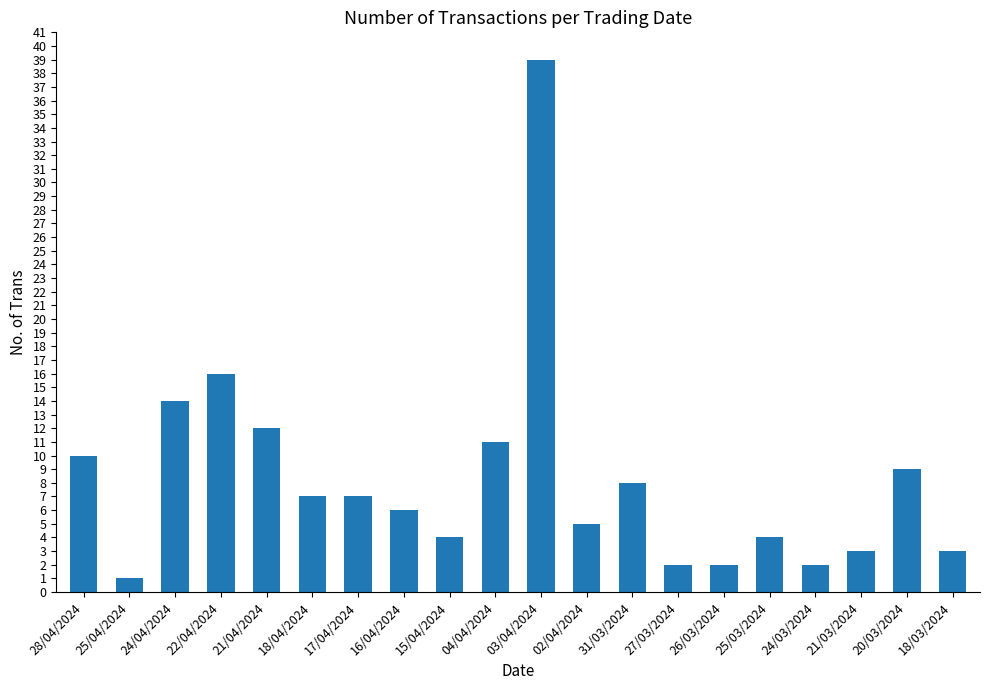

Does the chart contain stacked bars?

No